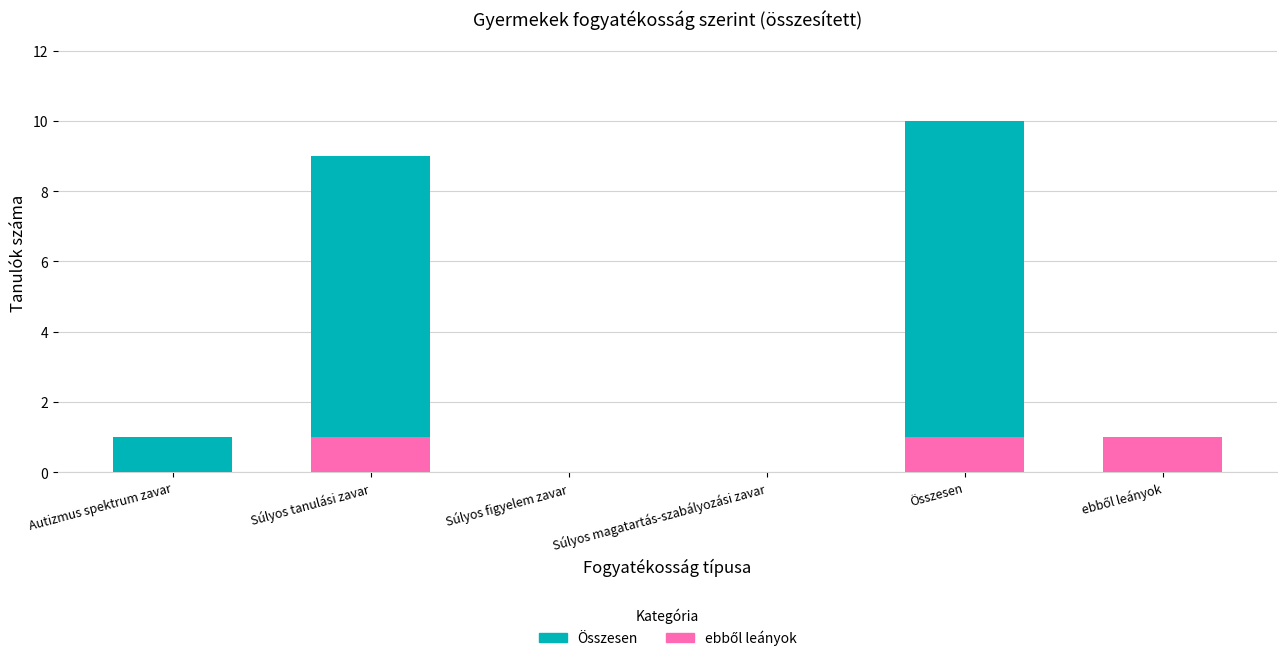

Count the Összesen values in the range 0 to 9.

5